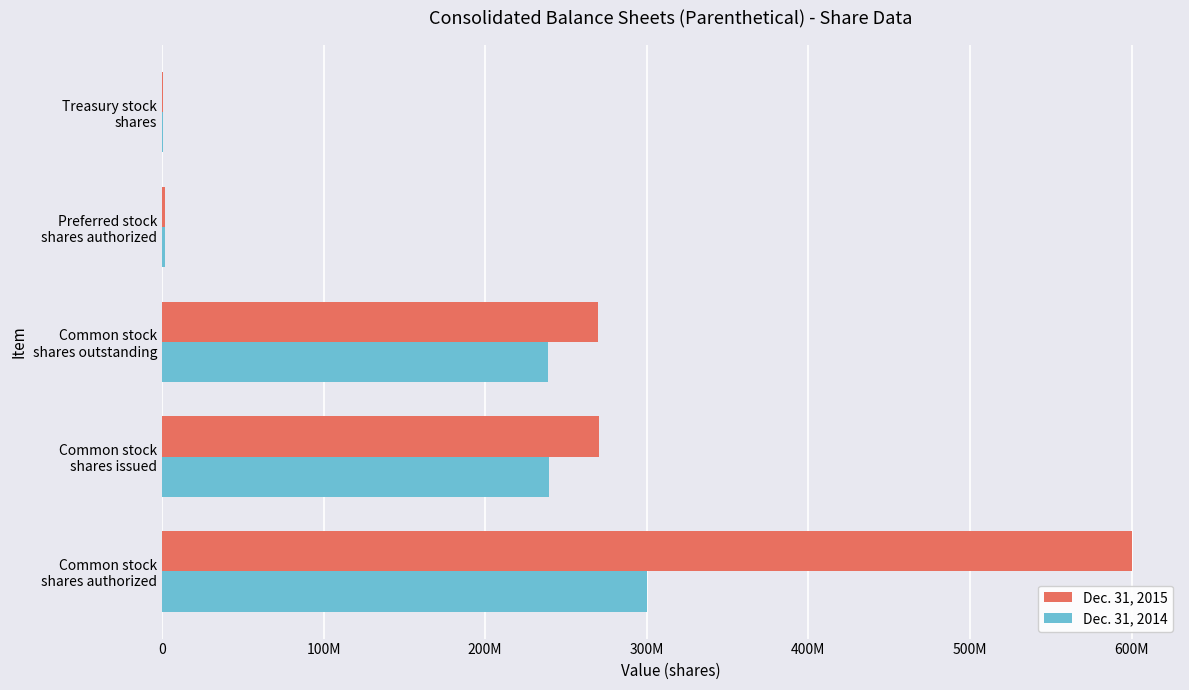

What are all the series names shown in the legend?

Dec. 31, 2015, Dec. 31, 2014